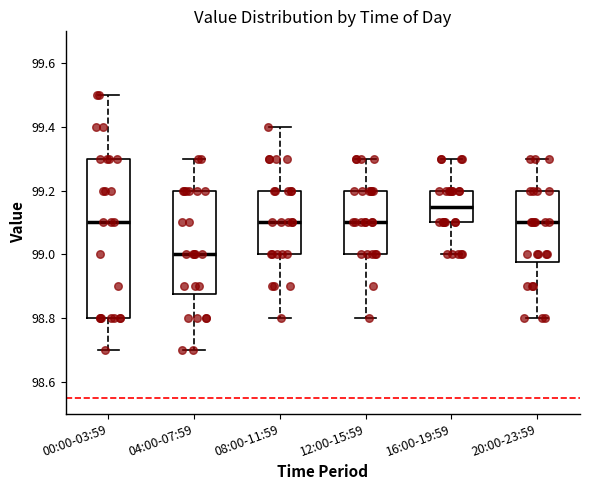

Reading left to right, transcribe this box plot: for each box, give where its median line is, the range the box spans, and where its two whiskers end, as read against the y-axis. The values are not printed on the chart, so give them approximately, as read against the axis.

00:00-03:59: median 99.10, box 98.80 to 99.30, whiskers 98.70 to 99.50
04:00-07:59: median 99.00, box 98.88 to 99.20, whiskers 98.70 to 99.30
08:00-11:59: median 99.10, box 99.00 to 99.20, whiskers 98.80 to 99.40
12:00-15:59: median 99.10, box 99.00 to 99.20, whiskers 98.80 to 99.30
16:00-19:59: median 99.16, box 99.10 to 99.20, whiskers 99.00 to 99.30
20:00-23:59: median 99.10, box 98.98 to 99.20, whiskers 98.80 to 99.30